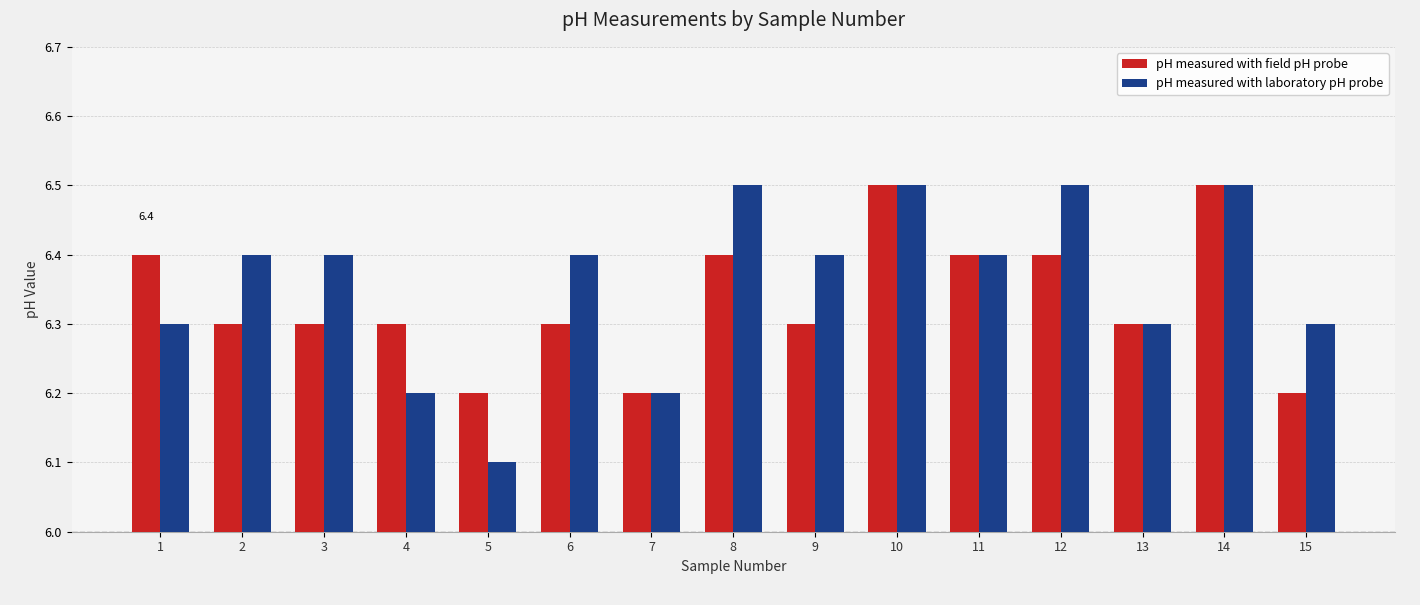

At 4, list the series in order from smallest to largest.

pH measured with laboratory pH probe, pH measured with field pH probe